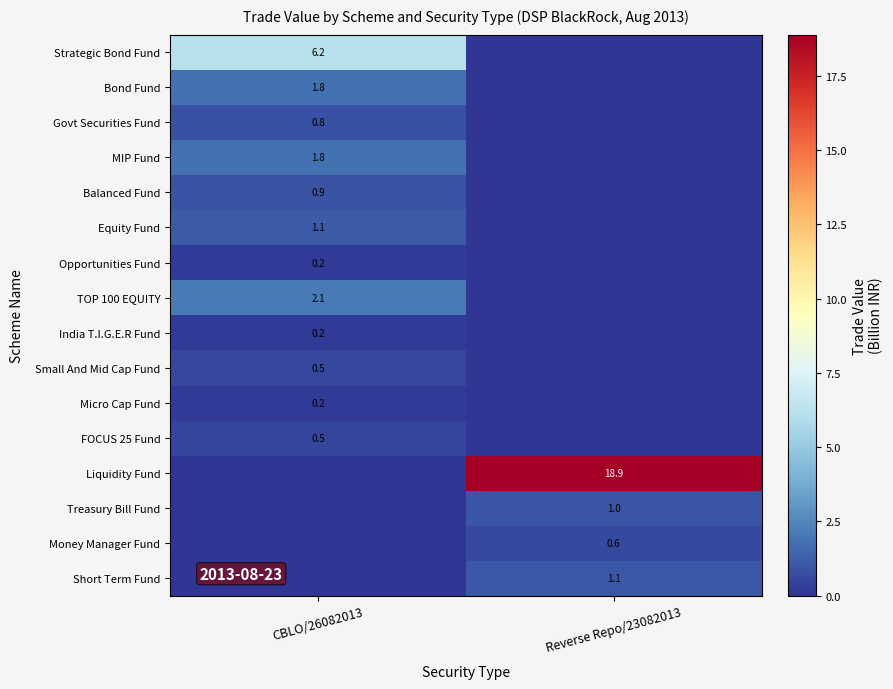

True or false: Treasury Bill Fund has a value of 1.0 at Reverse Repo/23082013.

True